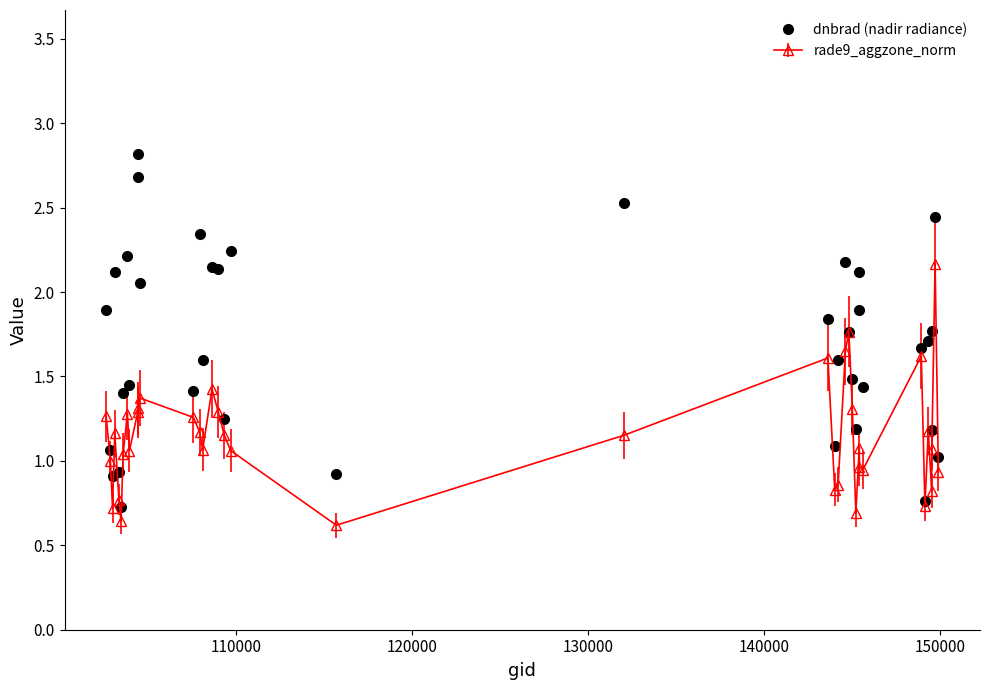

Which series has the largest range (max minus min)?

dnbrad (nadir radiance)